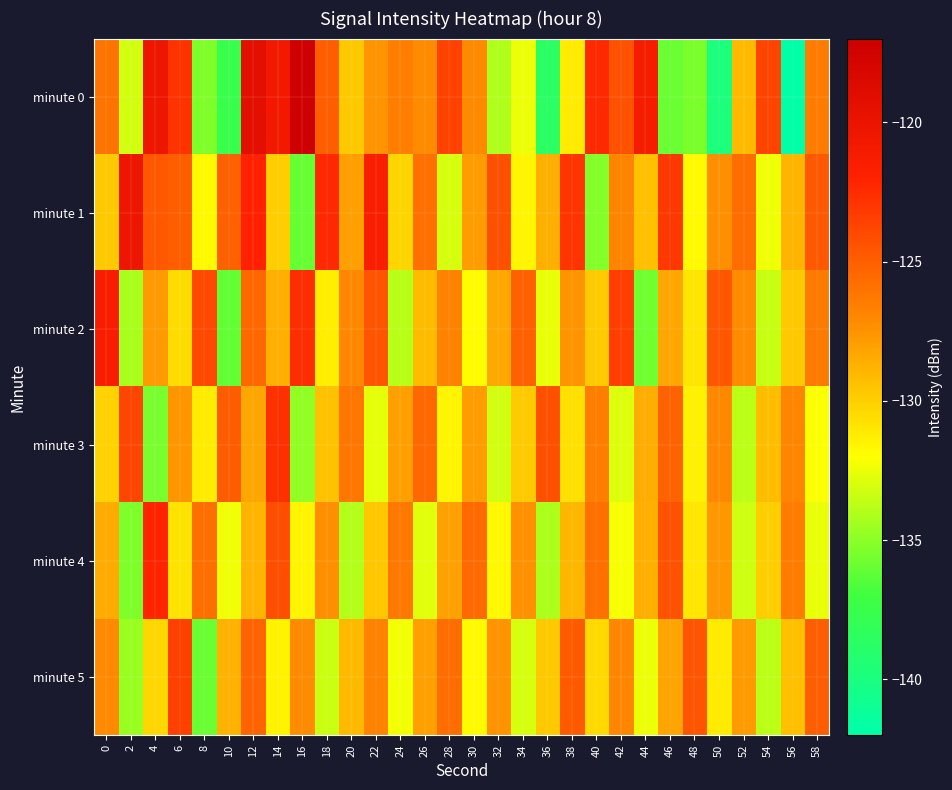

At which category is the sum across all series the highest?

12